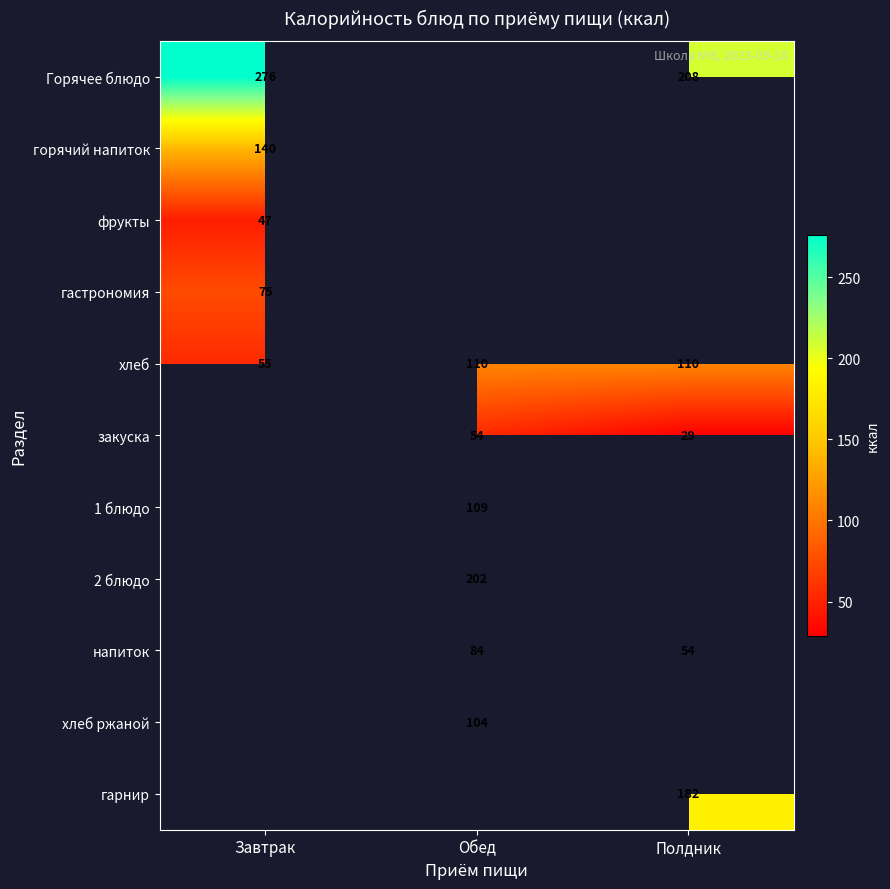

True or false: гарнир has a value of 182 at Полдник.

True